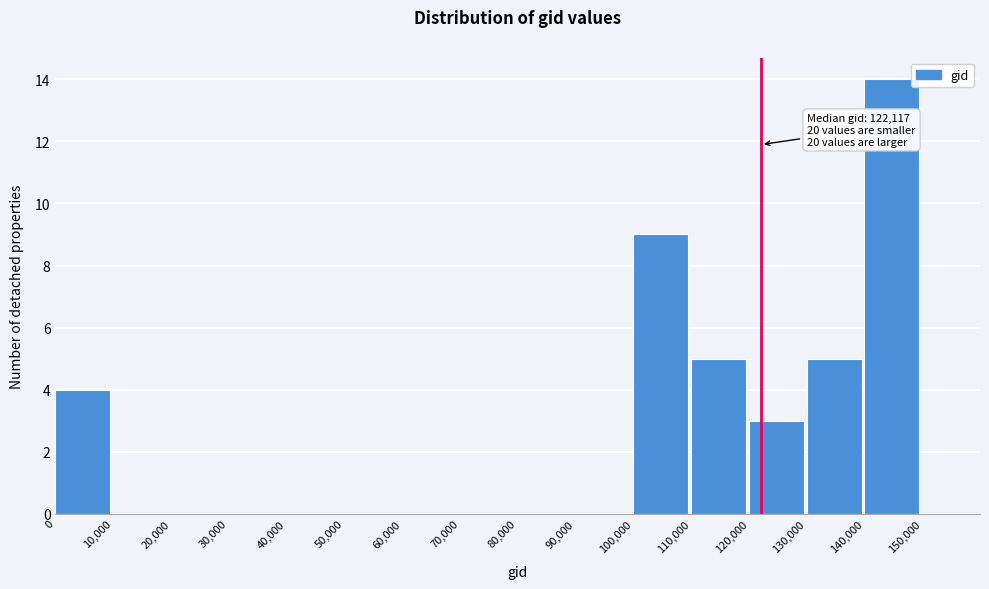

Over which range of the x-axis is the bar tallest?

140000 to 150000